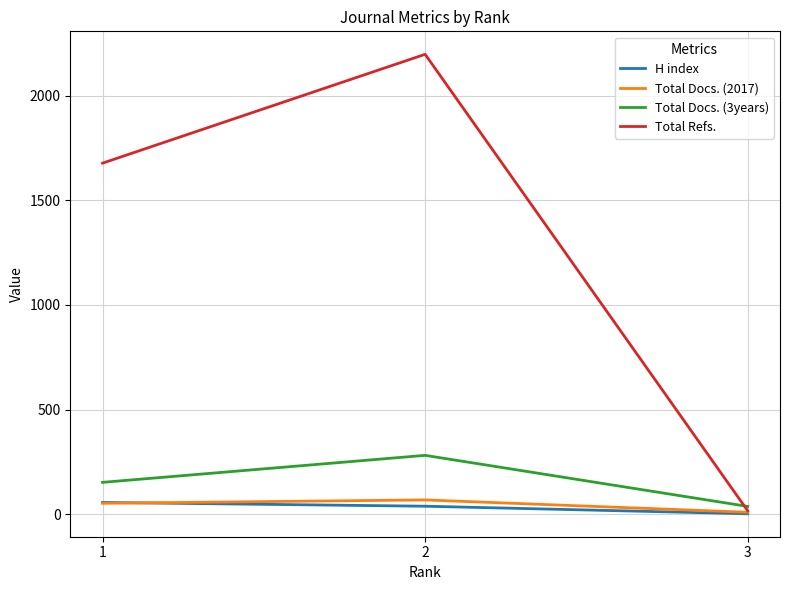

Which series has the largest total across all categories?

Total Refs.